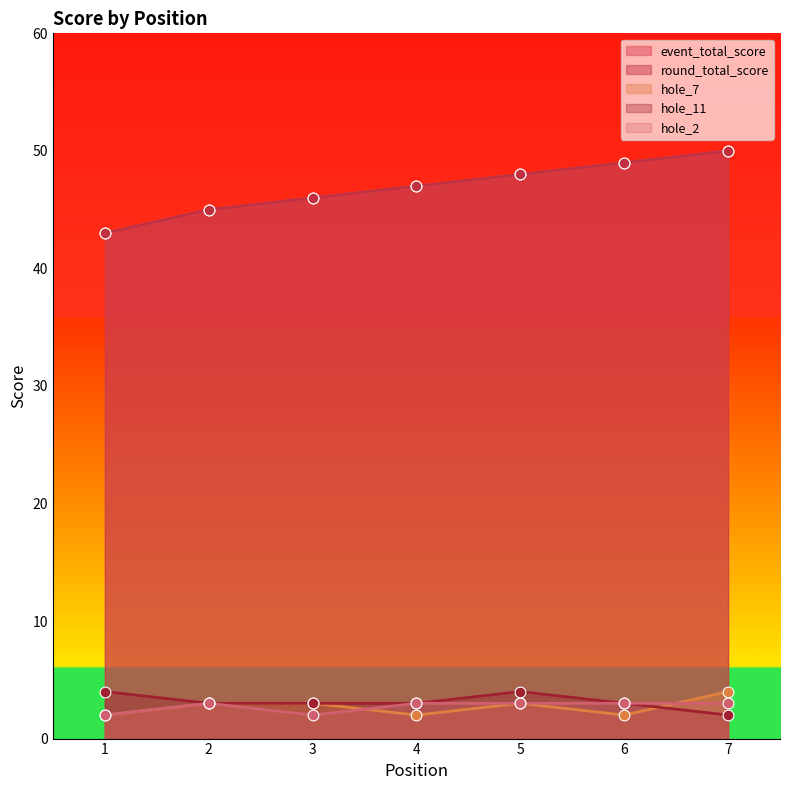

Which series has the widest spread of Y values?

event_total_score